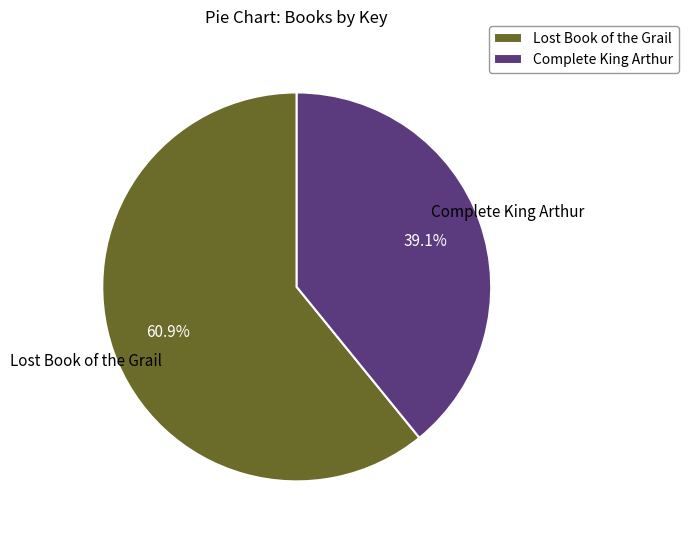

What percentage is NOT represented by Complete King Arthur?

60.9%